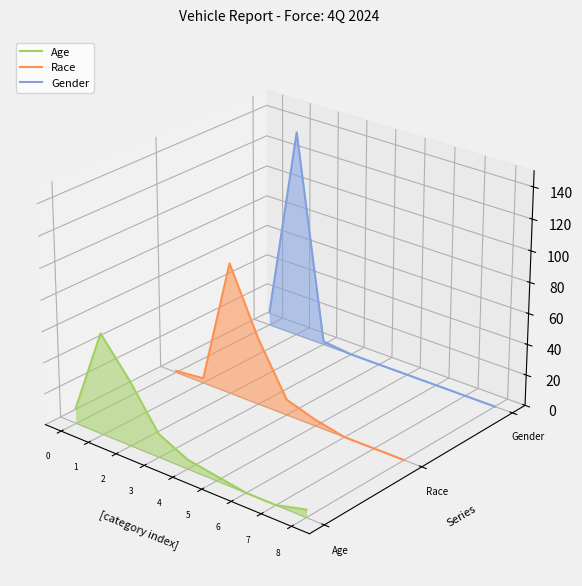

Which series ends up on top after the final intersection of Race and Age?

Race